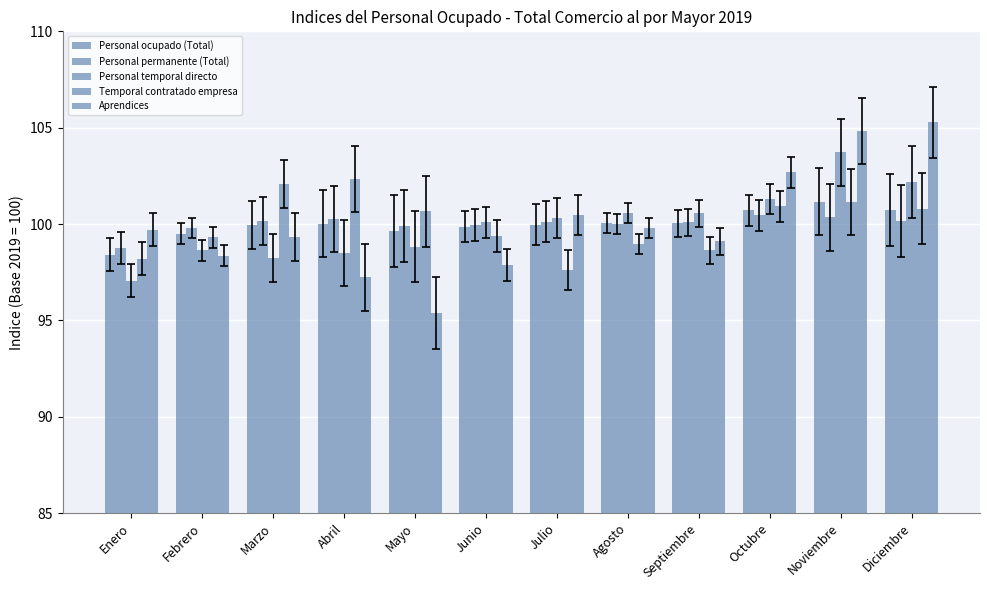

Between Junio and Septiembre, which series saw the biggest shift?

Aprendices